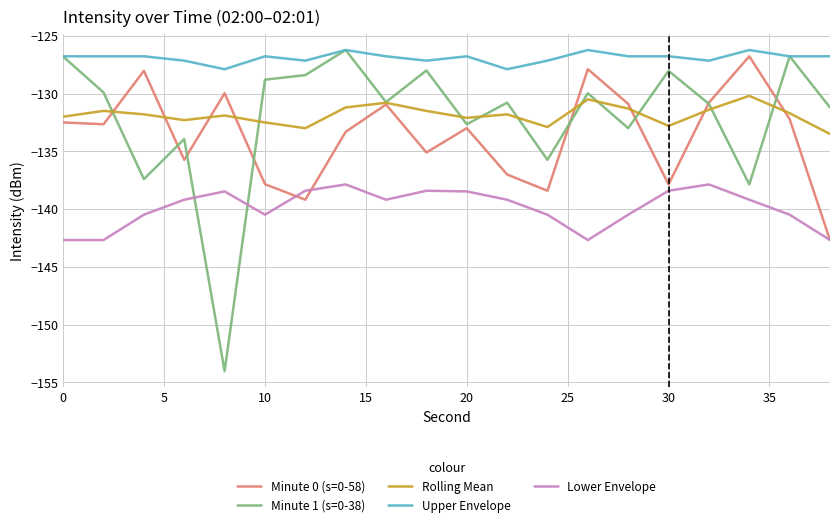

True or false: Lower Envelope and Rolling Mean intersect in this chart.

False